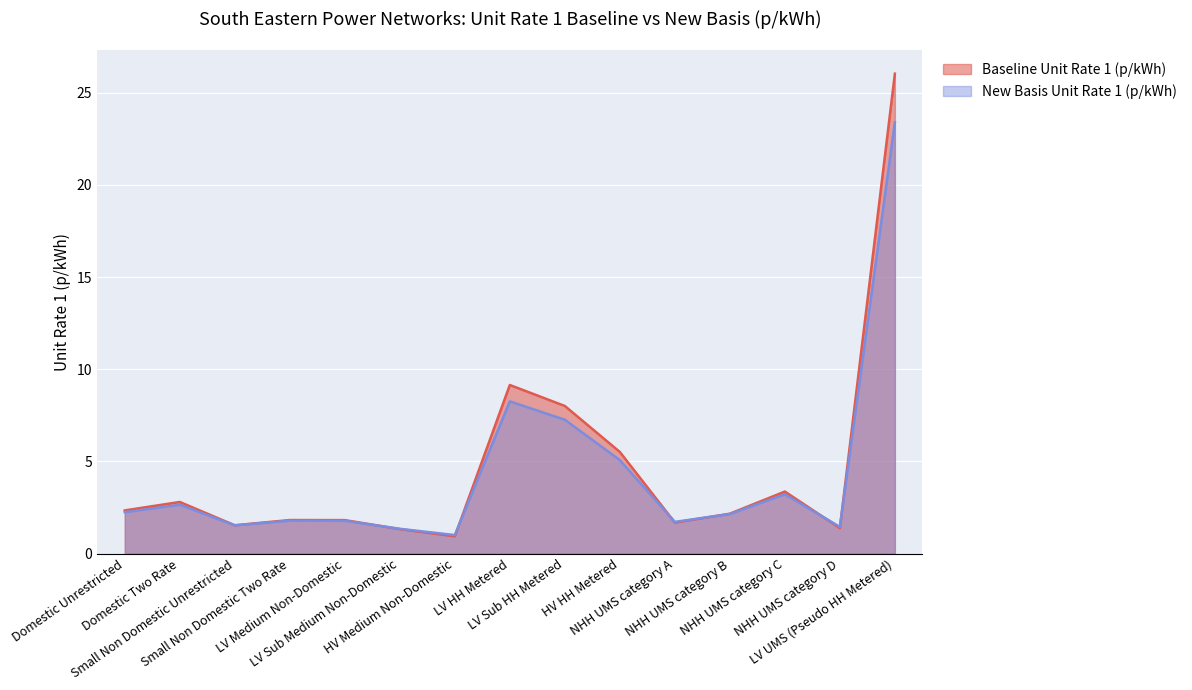

How many lines are shown in the chart?

2